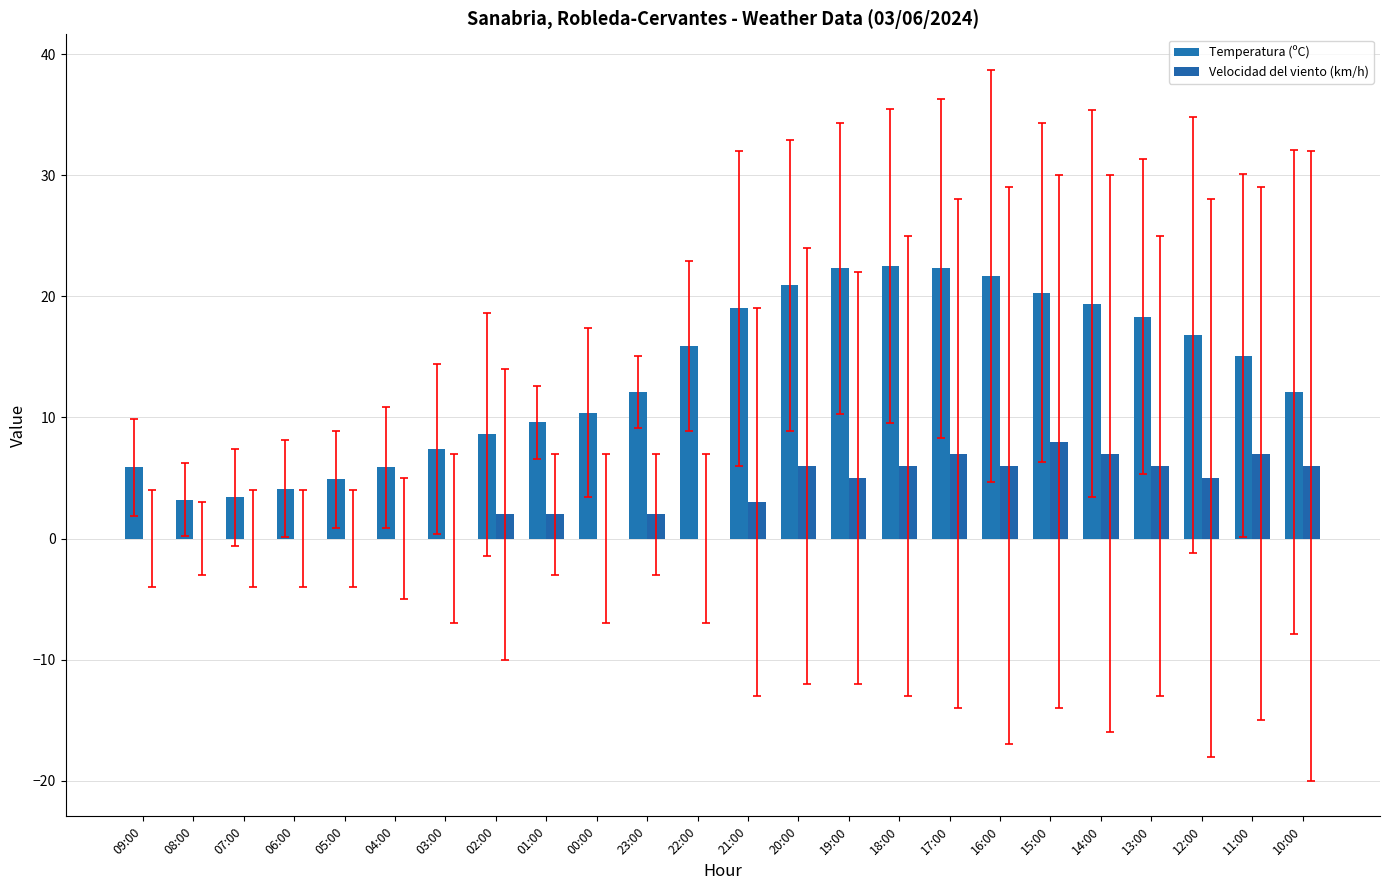

What is the label of the 7th bar from the left?

03:00